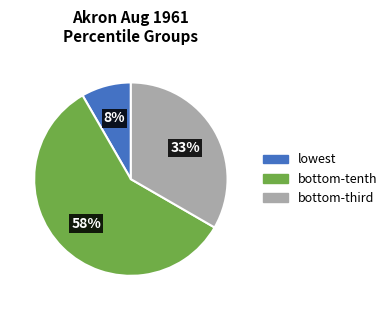

Count the number of slices in the pie.

3